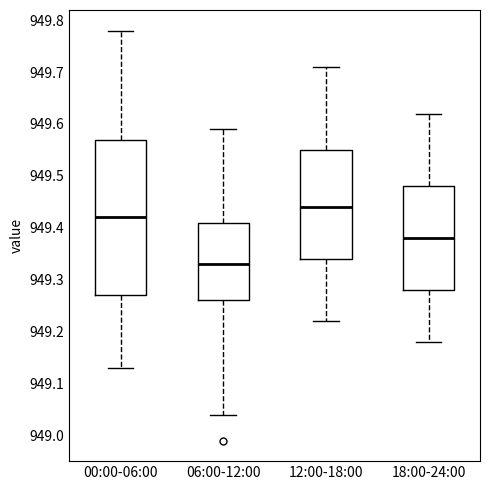

Reading left to right, read every box against the y-axis: the position of its median line, the range the box covers, and the ends of its whiskers. The values are not printed on the chart, so give them approximately, as read against the axis.

00:00-06:00: median 949.42, box 949.27 to 949.57, whiskers 949.13 to 949.78
06:00-12:00: median 949.33, box 949.26 to 949.41, whiskers 949.04 to 949.59
12:00-18:00: median 949.44, box 949.34 to 949.55, whiskers 949.22 to 949.71
18:00-24:00: median 949.38, box 949.28 to 949.48, whiskers 949.18 to 949.62